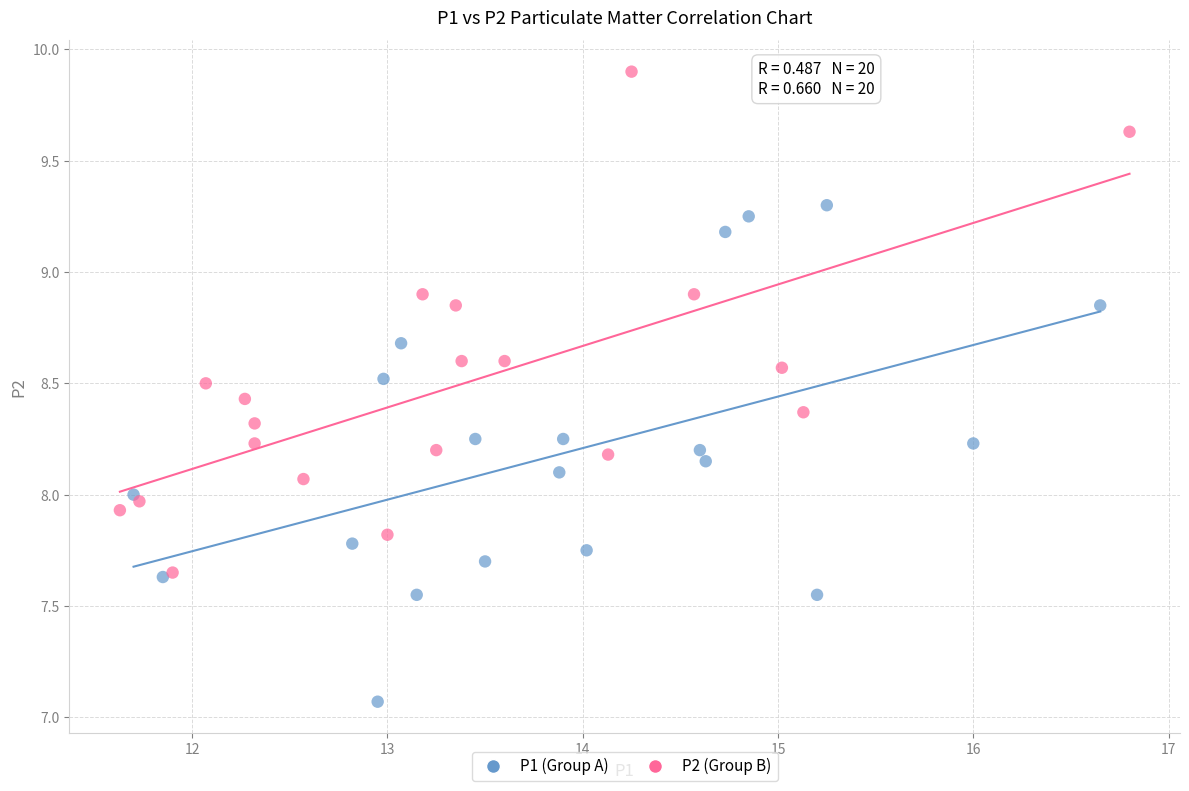

Which series contains the highest Y value?

P2 (Group B)